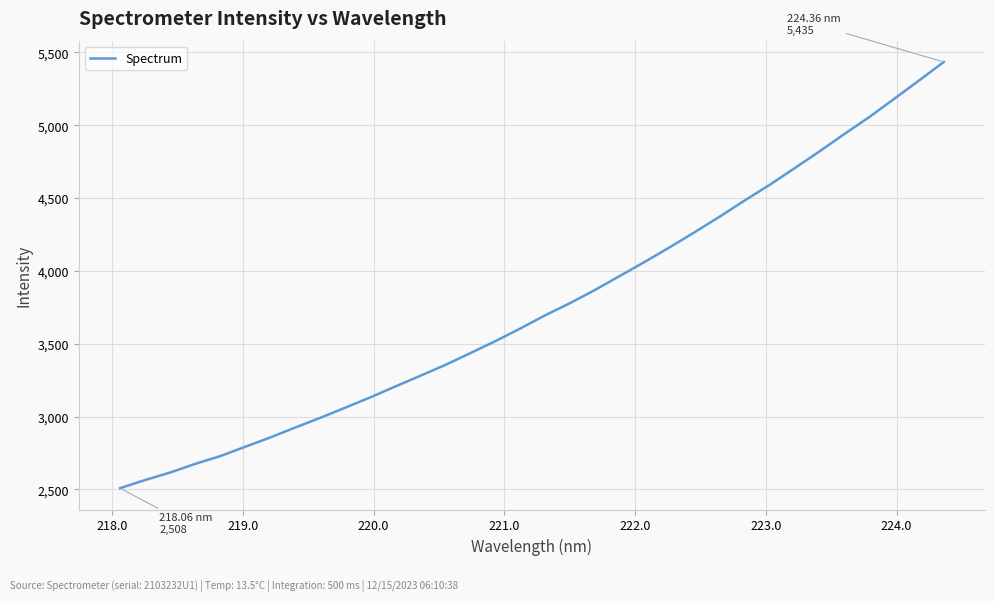

Count the number of values greater than 3693.

17